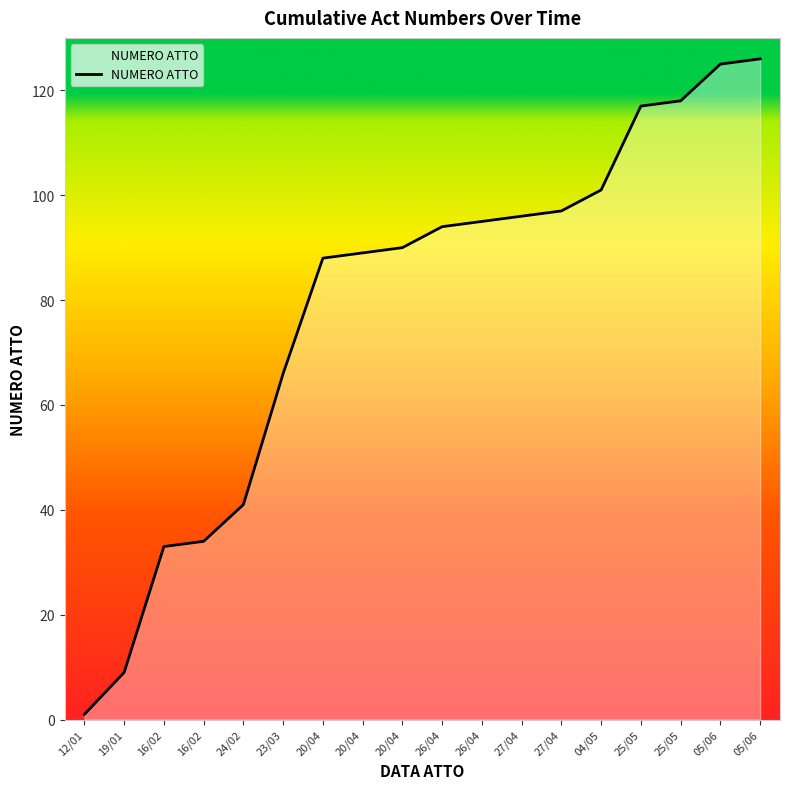

How many values are below 94?

9